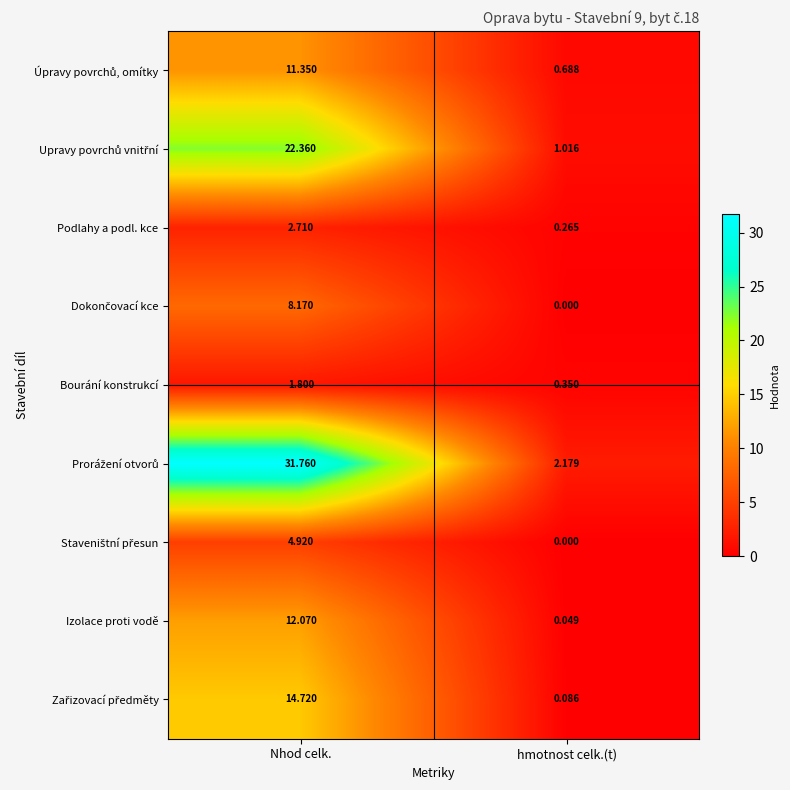

Rank the categories by Bourání konstrukcí value from lowest to highest.

hmotnost celk.(t), Nhod celk.